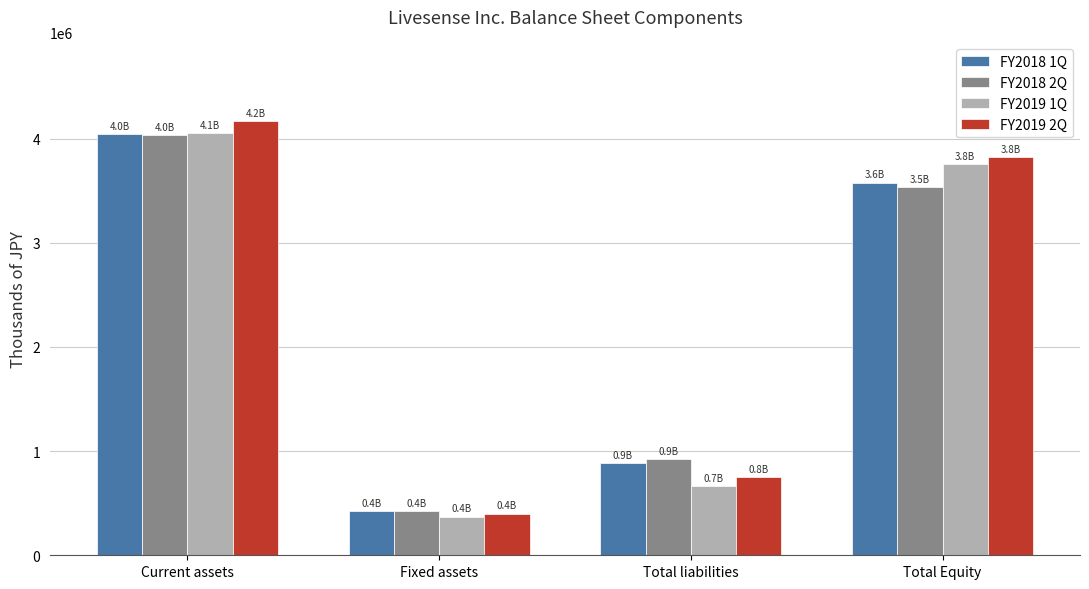

Read the FY2019 2Q value at Total liabilities, to the nearest 10.

752840